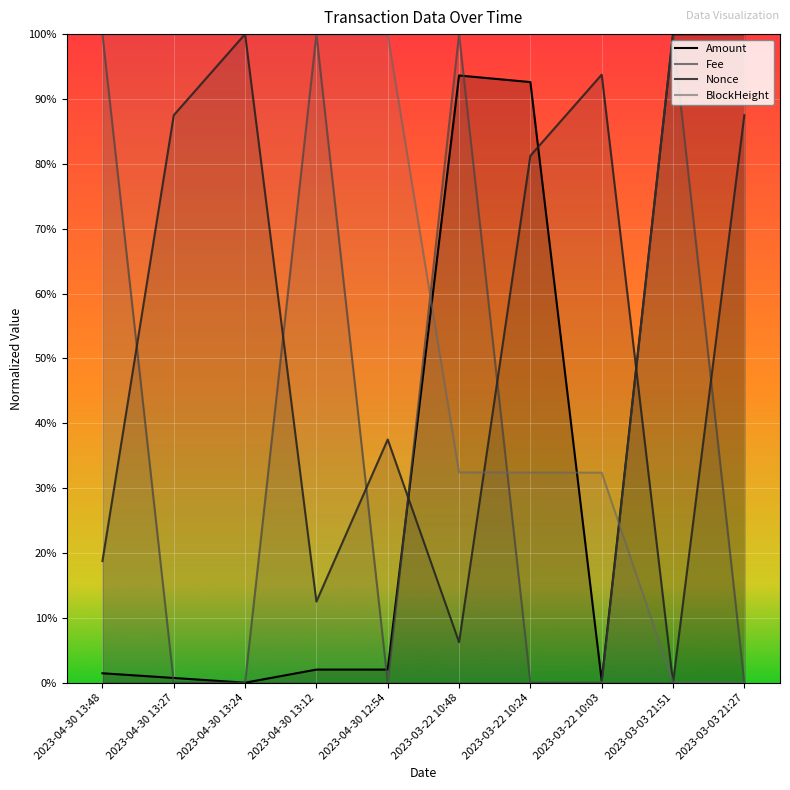

What is the label of the 3rd point from the right?

2023-03-22 10:03